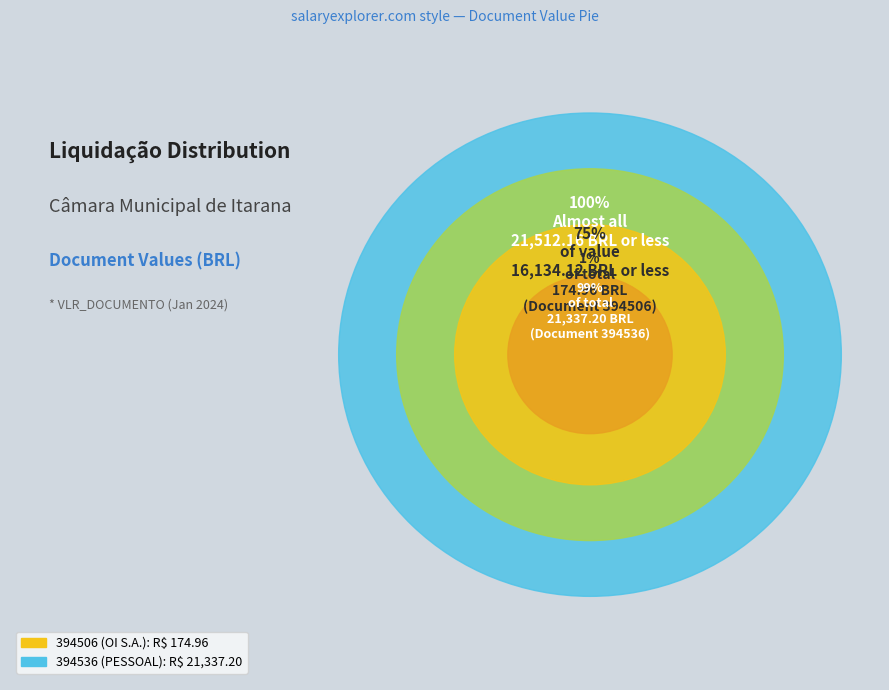

Which slice is the smallest?

394506 (OI S.A.)